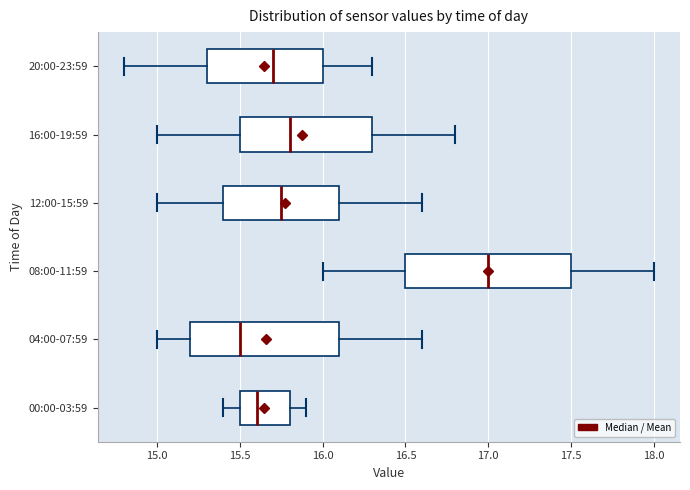

Where is the left edge of the box for 08:00-11:59 on the x-axis? The values are not printed on the chart, so give them approximately, as read against the axis.

16.50